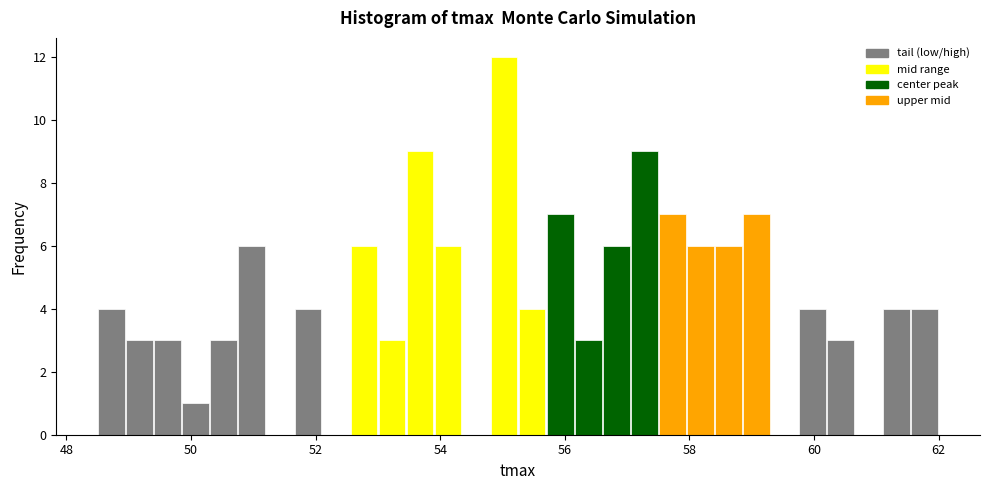

Read against the x-axis, roughly where is the centre of the tallest bar?

55.0